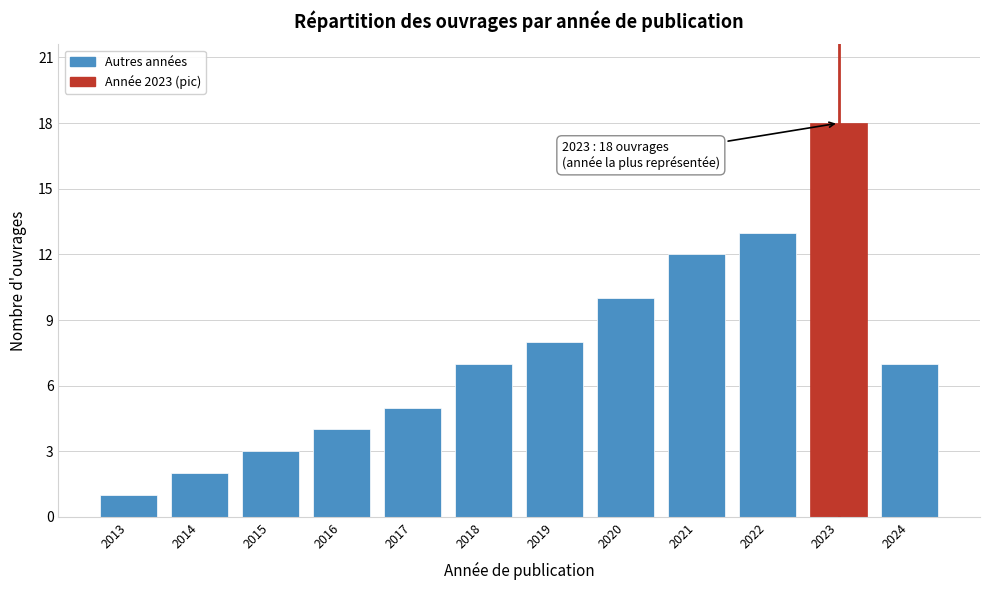

Reading left to right, list all the values displayed in this chart.

2013=1	2014=2	2015=3	2016=4	2017=5	2018=7	2019=8	2020=10	2021=12	2022=13	2023=18	2024=7